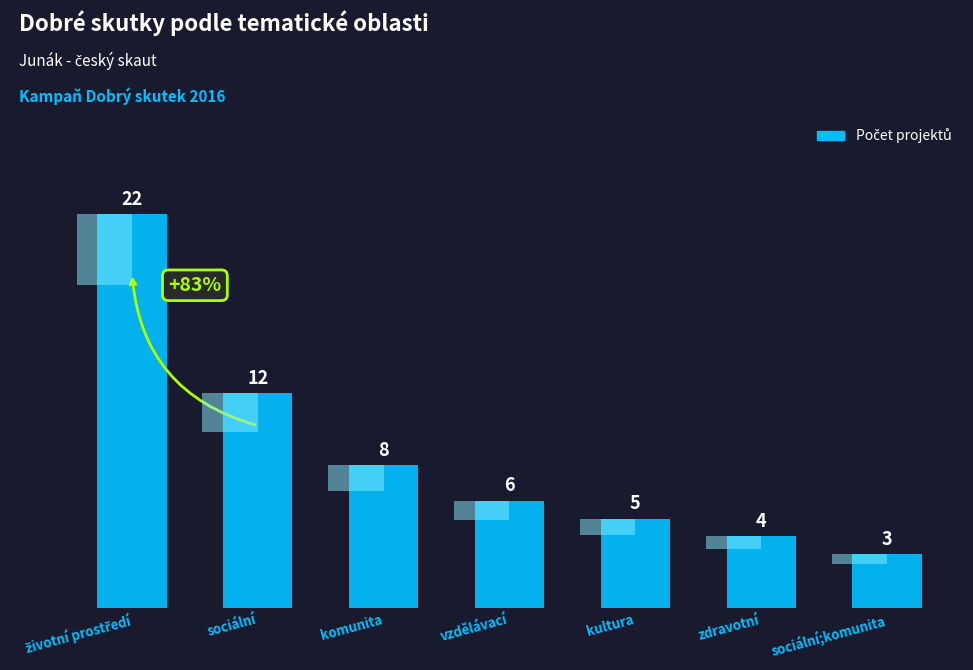

List the labels in order of value, smallest first.

sociální;komunita, zdravotní, kultura, vzdělávací, komunita, sociální, životní prostředí